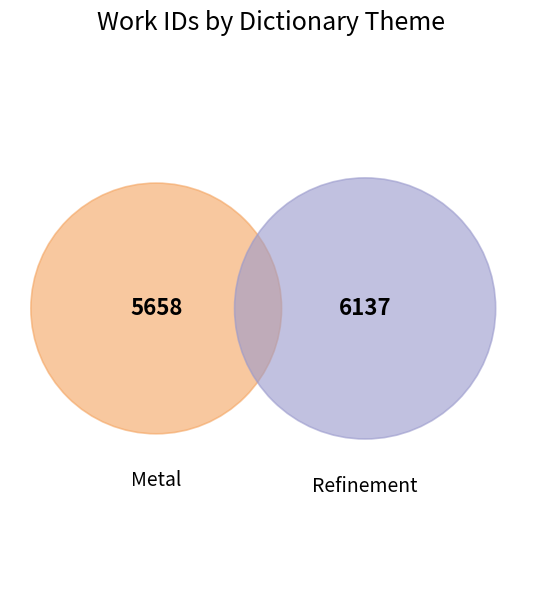

True or false: Metal accounts for 48% of the total.

True